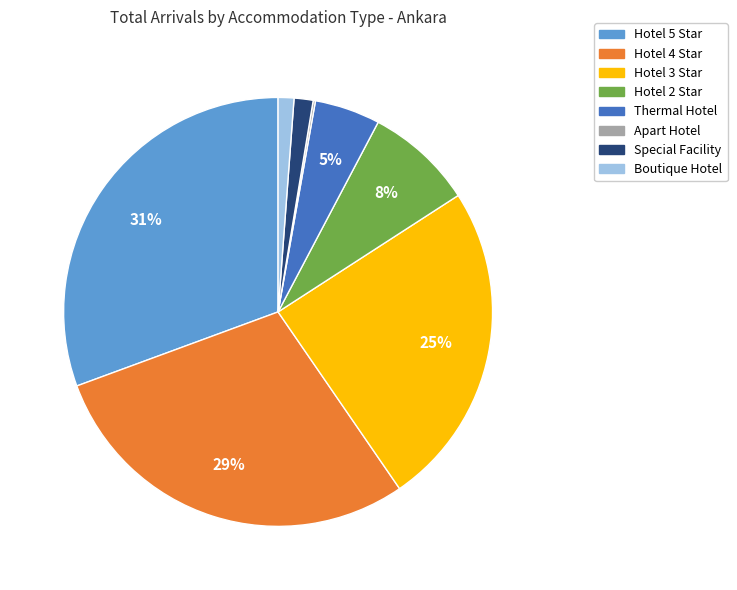

To the nearest percent, what is the average slice percentage?

12%